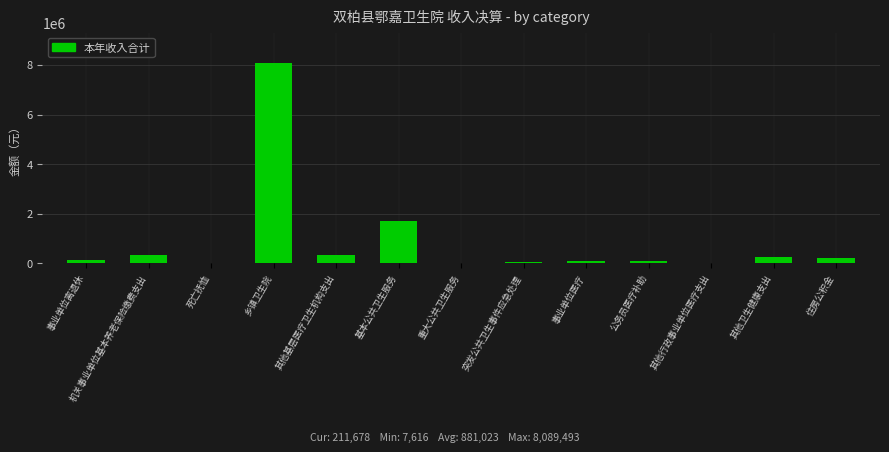

What is the sum of all values?

11453304.0